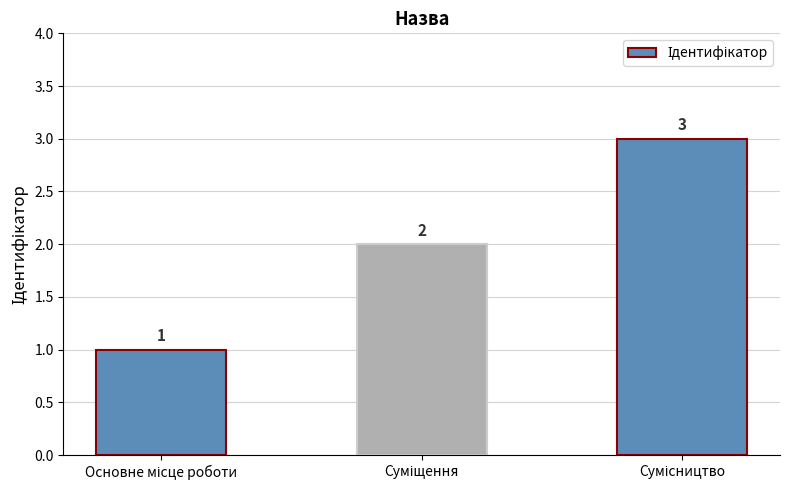

What is the greatest value displayed?

3